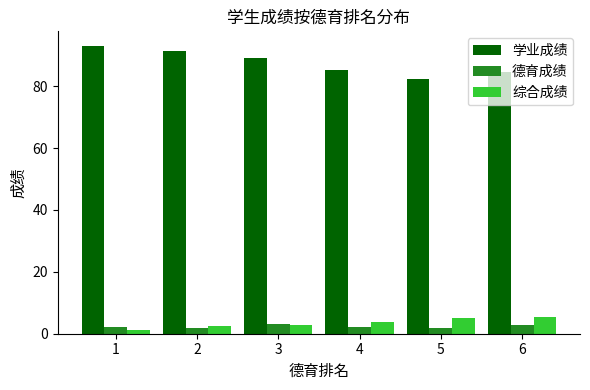

What is the sum of the 德育成绩 values at 4 and 1?

4.4